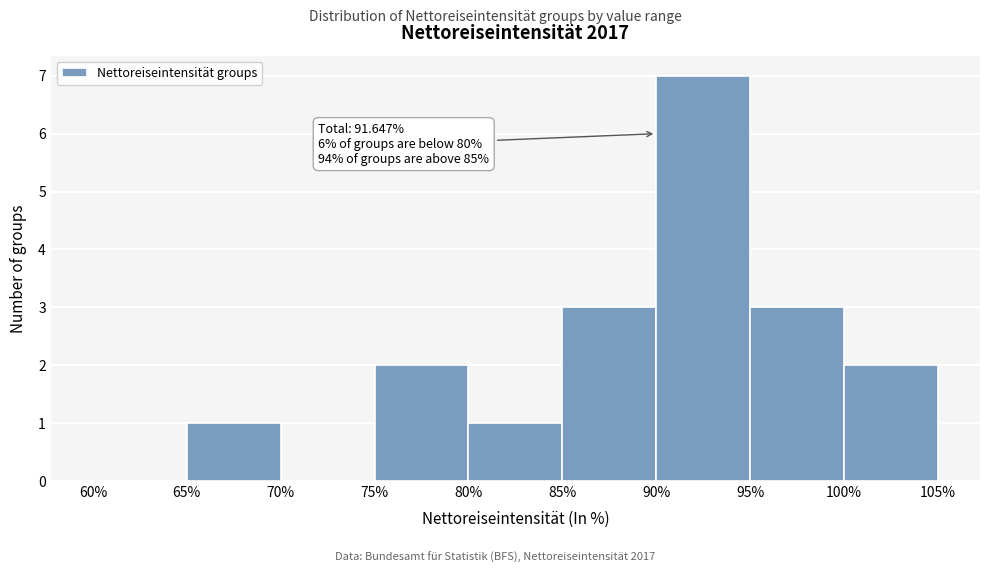

Over which range of the x-axis is the bar tallest?

90% to 95%